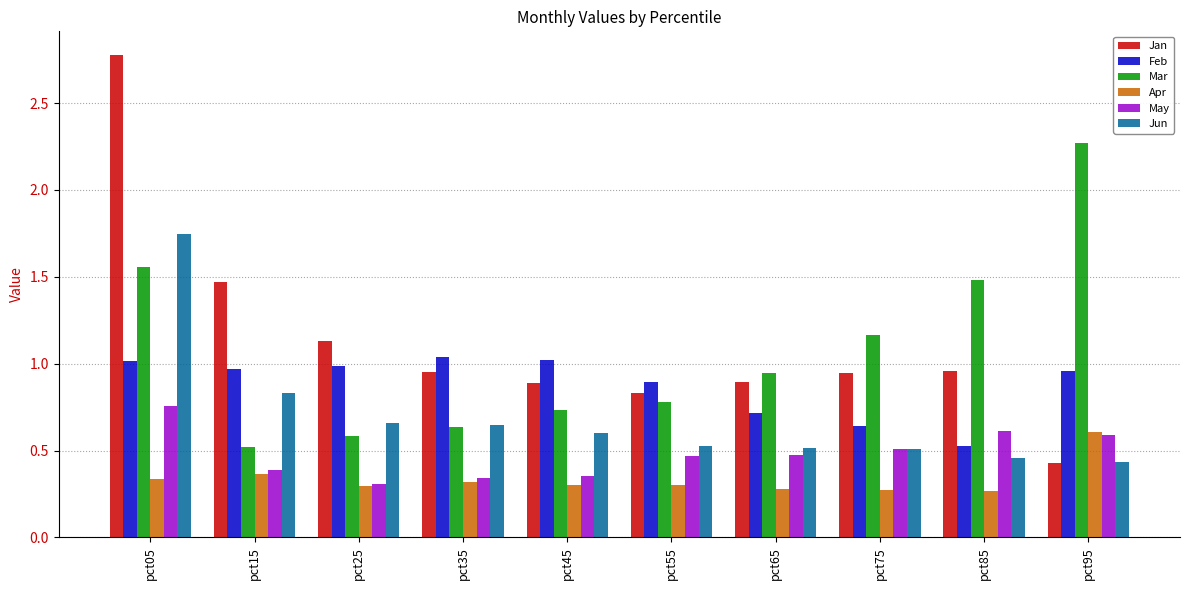

True or false: Jan has a value of 1.0 at pct85.

True